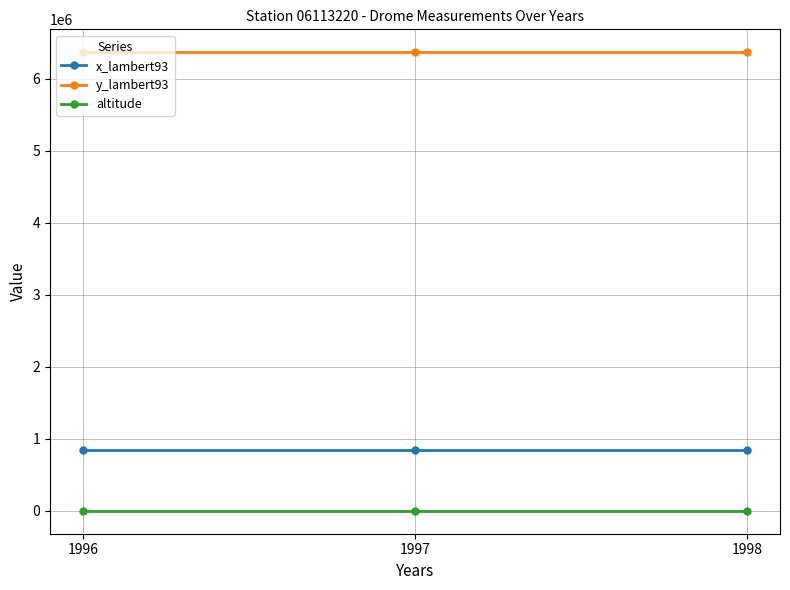

Reading left to right, transcribe all the data shown in this chart.

x_lambert93: 1996=843873	1997=843873	1998=843873
y_lambert93: 1996=6370156	1997=6370156	1998=6370156
altitude: 1996=98	1997=98	1998=98